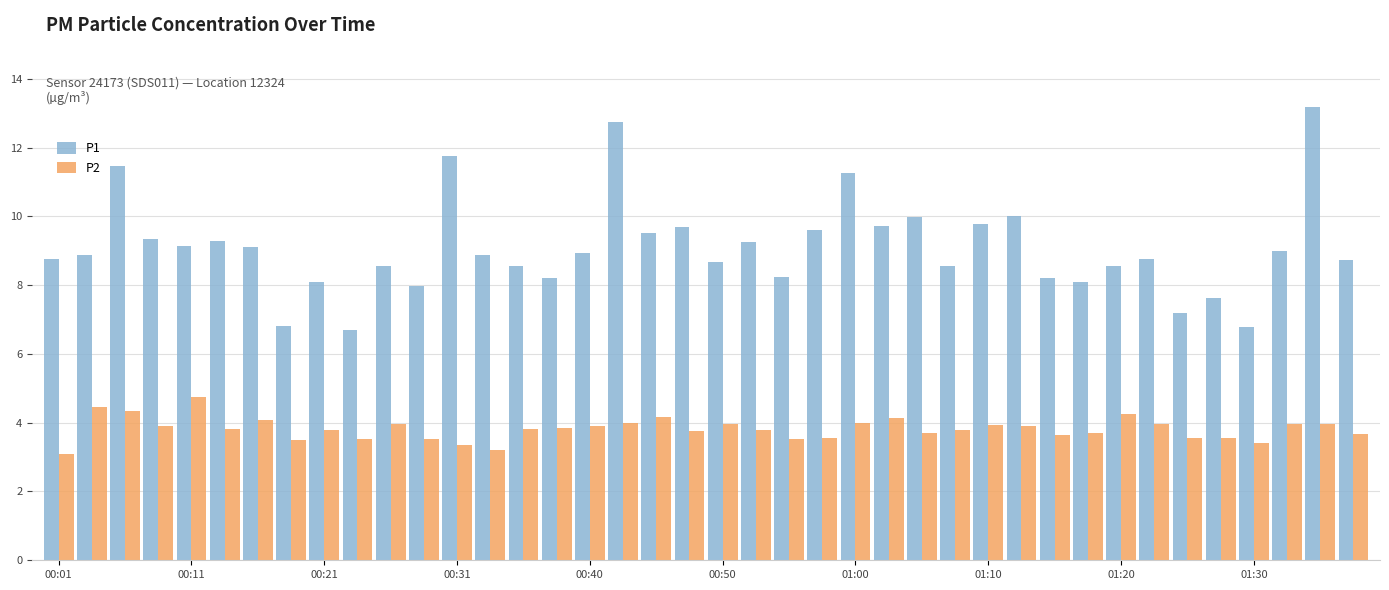

Which series has the widest spread of values?

P1